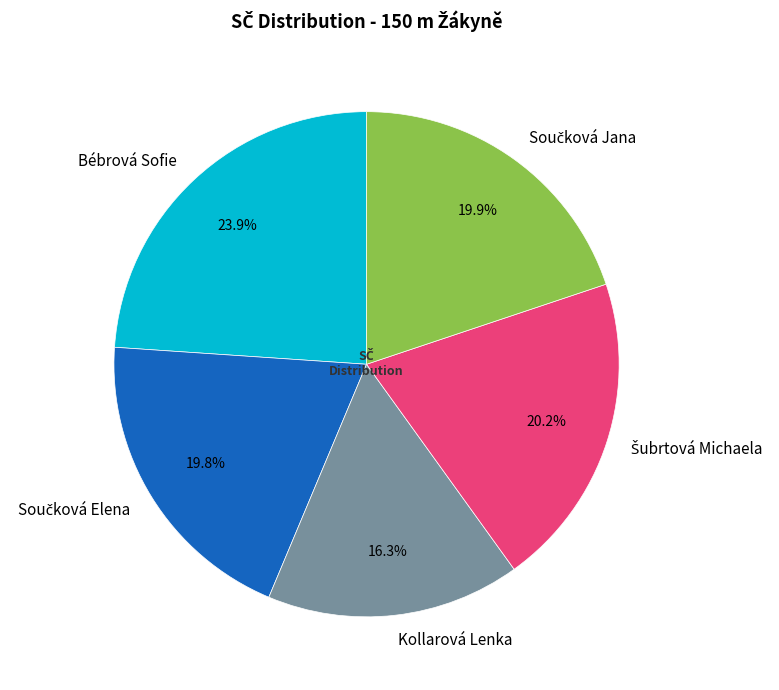

How much of the chart is everything except Bébrová Sofie?

76.1%